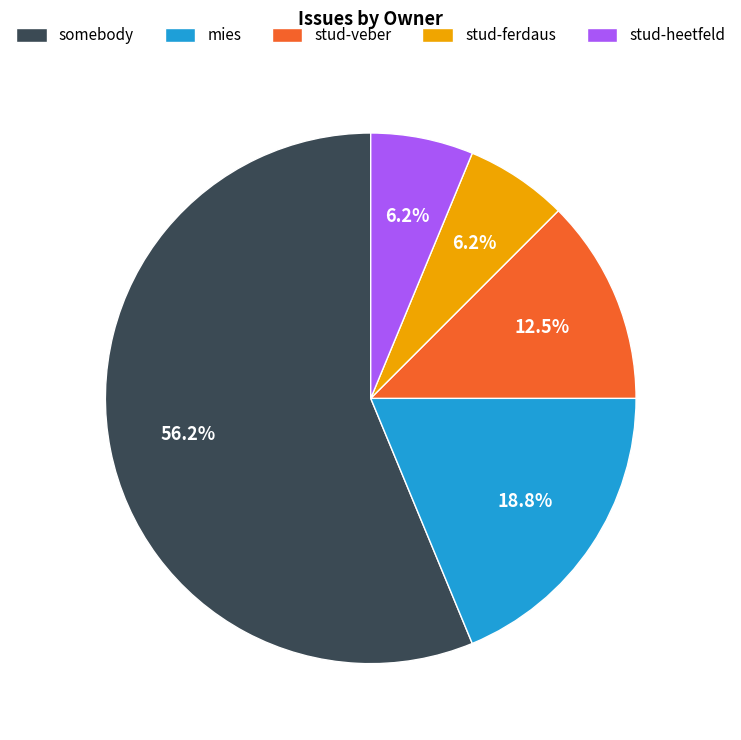

What percentage do somebody and stud-heetfeld together represent?

62.5%